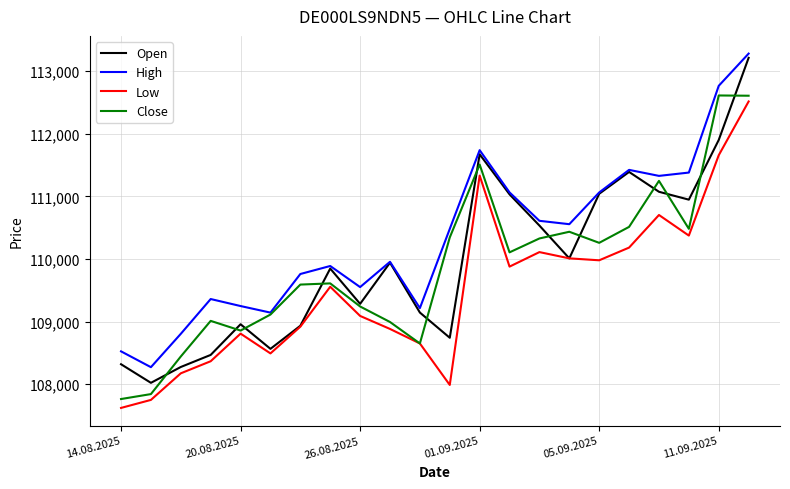

What is the difference between the second highest and minimum values in the High series?

4496